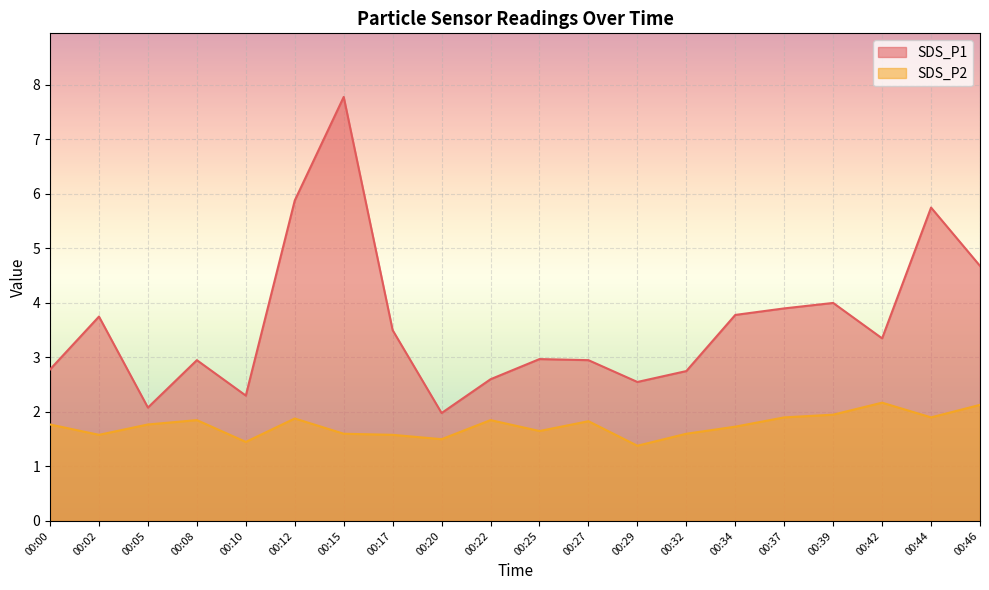

What is the average value of the SDS_P2 series?

1.8